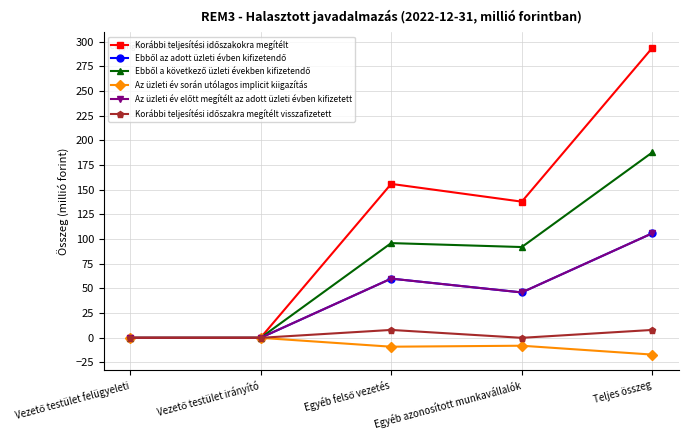

What is the sum of the Ebből az adott üzleti évben kifizetendő values at Teljes összeg and Egyéb azonosított munkavállalók?

152